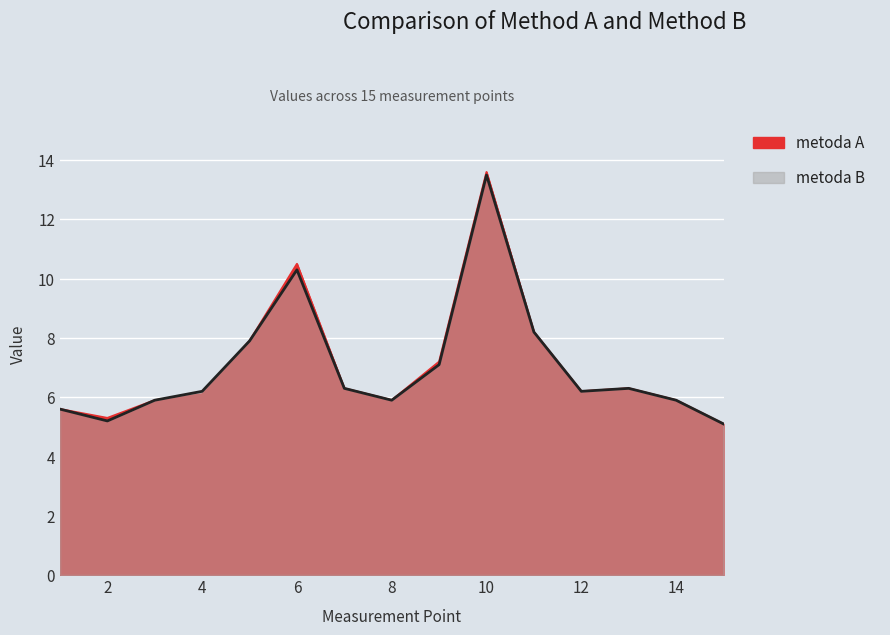

What is the minimum value for metoda A?

5.1